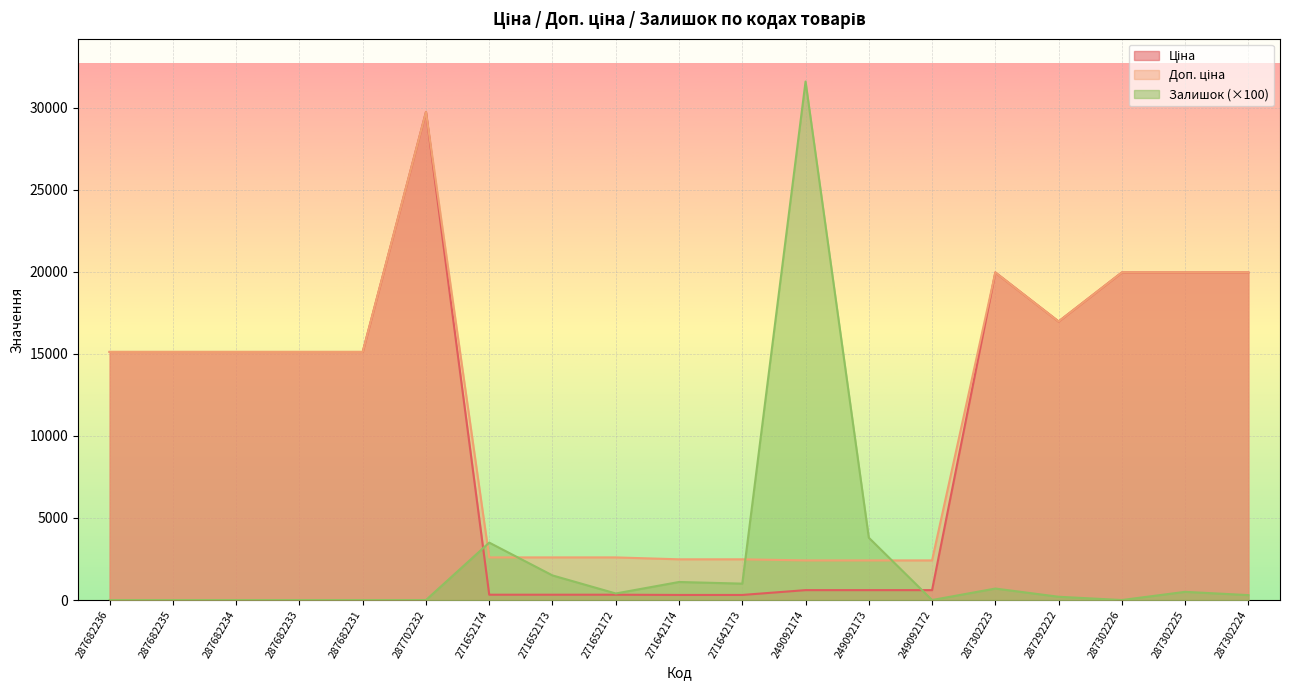

What is the approximate value of Ціна at 249092172?

603.7